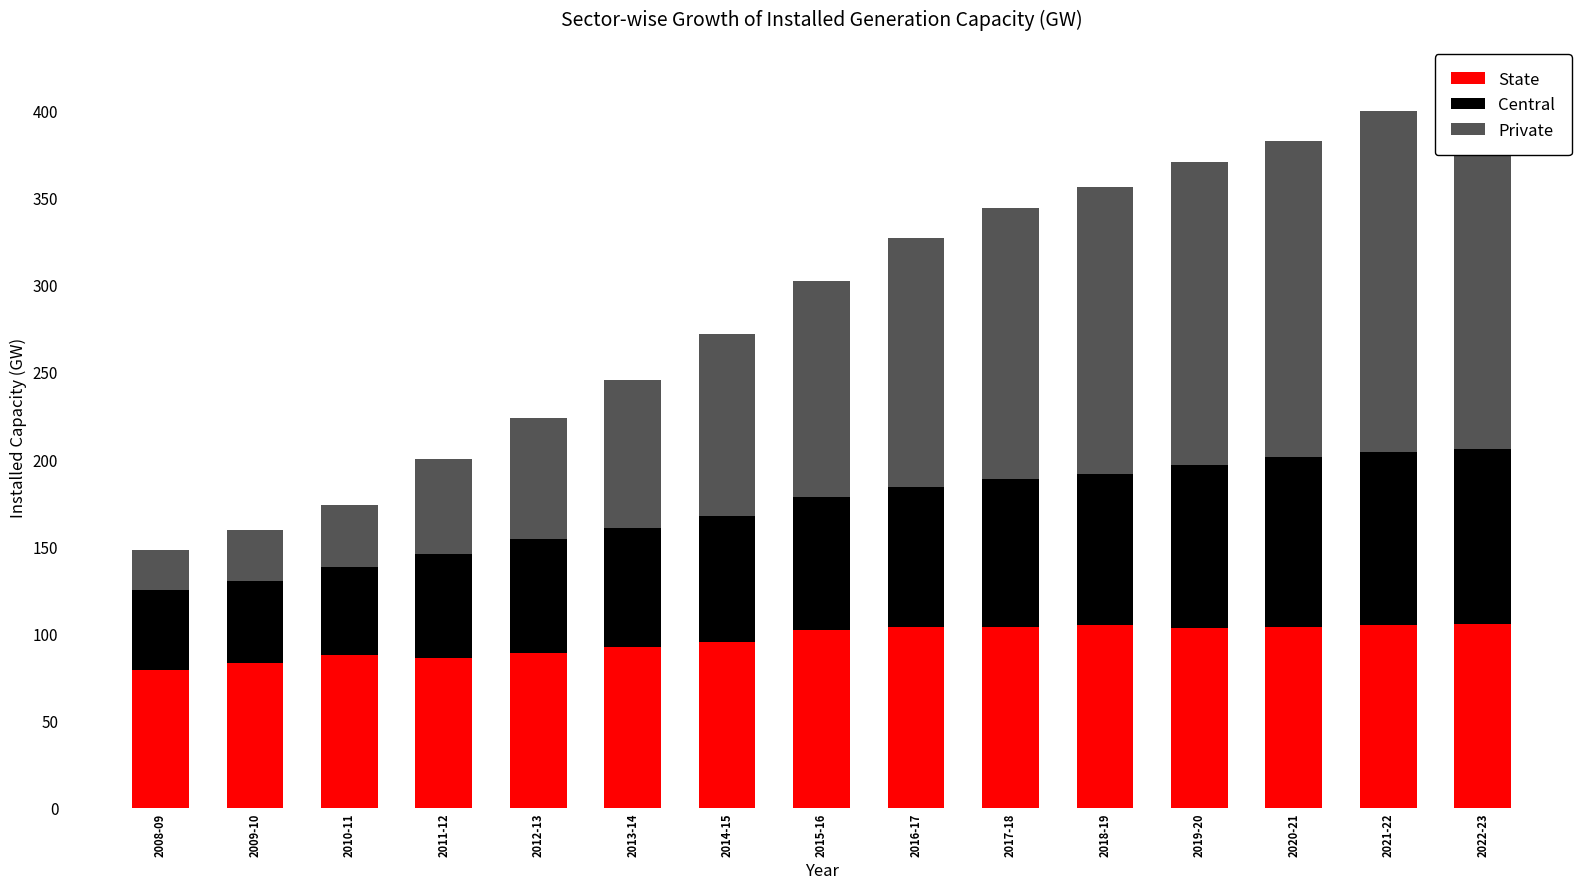

At which category is the sum across all series the highest?

2022-23